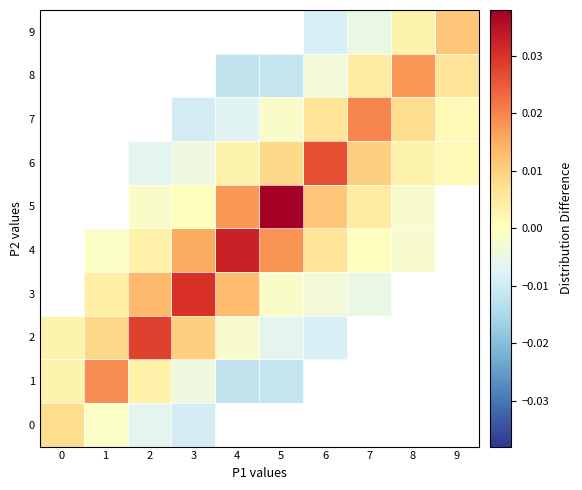

Which series changed the most between 7 and 8?

8